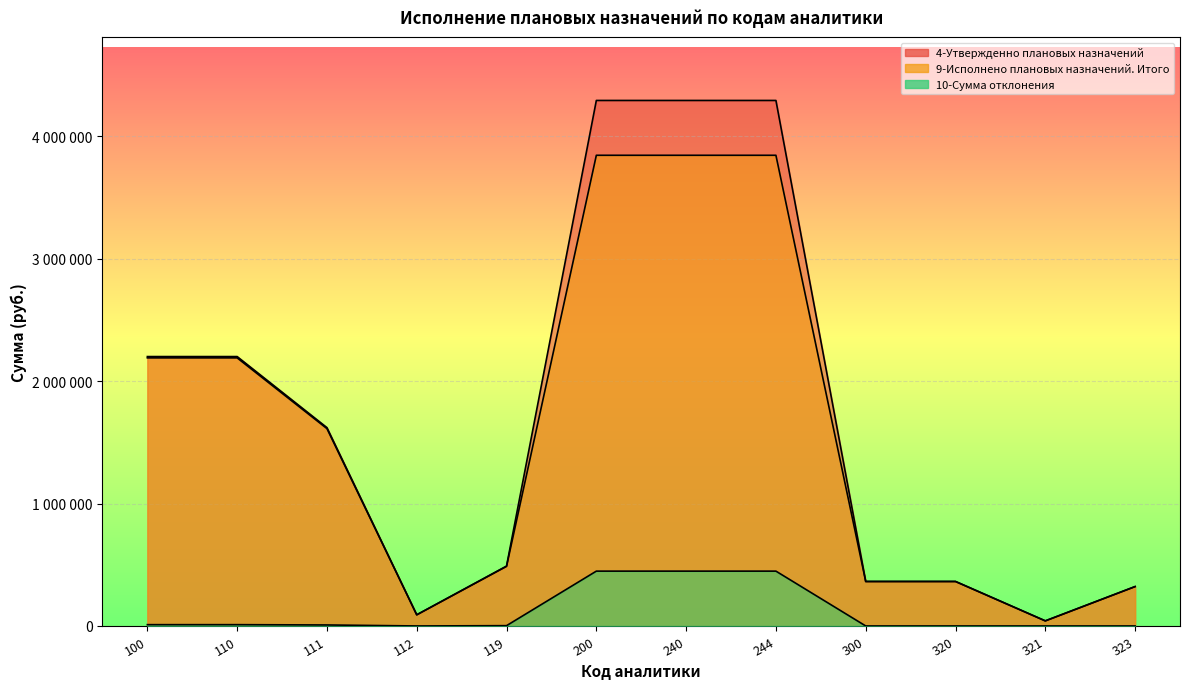

Reading left to right, list all the values displayed in this chart.

4-Утвержденно плановых назначений: 100=2199816.4	110=2199816.4	111=1619568.7	112=91138.0	119=489109.7	200=4291193.8	240=4291193.8	244=4291193.8	300=363246.9	320=363246.9	321=41584.9	323=321662.0
9-Исполнено плановых назначений. Итого: 100=2189168.9	110=2189168.9	111=1611390.9	112=91138.0	119=486640.0	200=3843469.8	240=3843469.8	244=3843469.8	300=363246.9	320=363246.9	321=41584.9	323=321662.0
10-Сумма отклонения: 100=10647.5	110=10647.5	111=8177.8	112=0.0	119=2469.7	200=447724.0	240=447724.0	244=447724.0	300=0.0	320=0.0	321=0.0	323=0.0